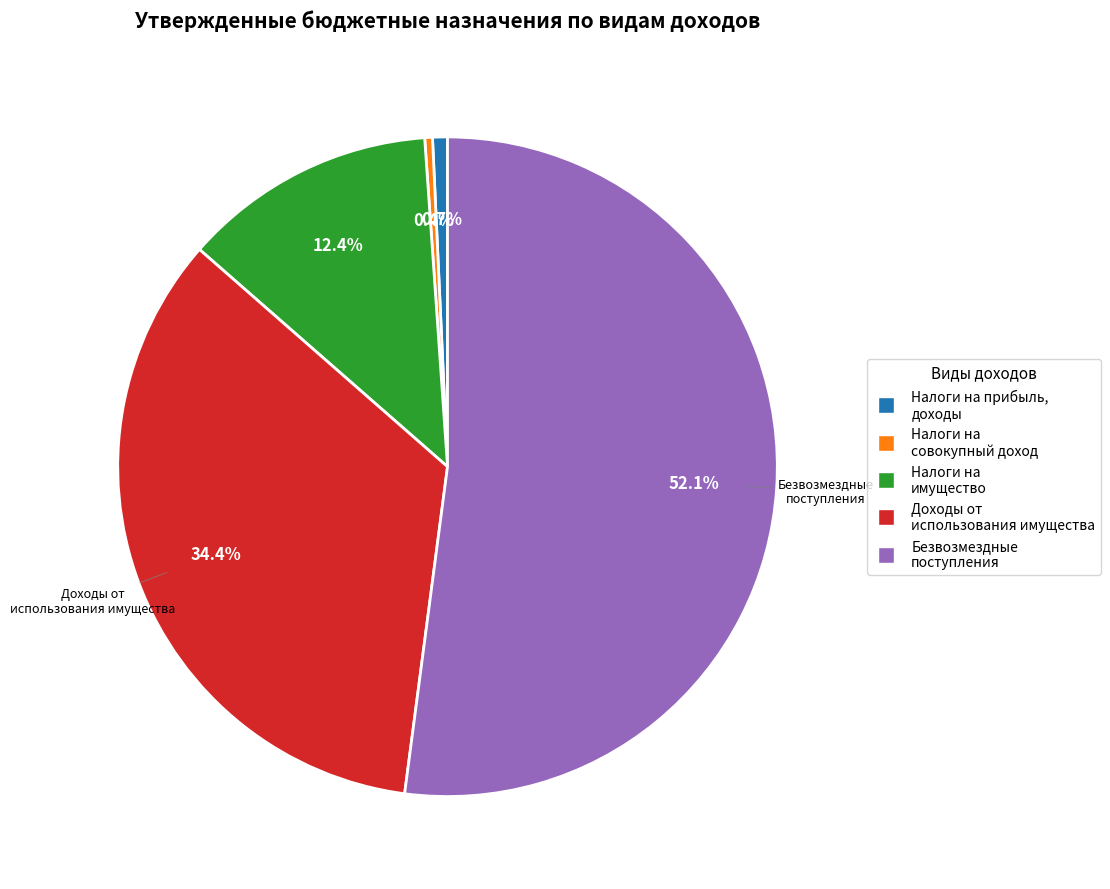

Does any single category account for the majority?

Yes